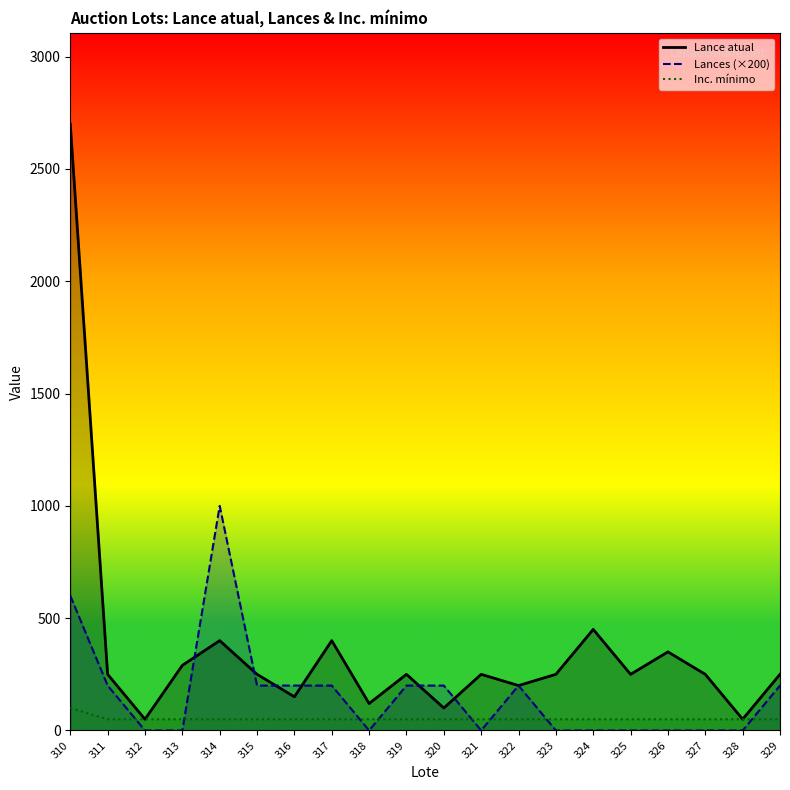

Reading left to right, what are all the values shown in this chart?

Lance atual: 2700	250	50	290	400	250	150	400	120	250	100	250	200	250	450	250	350	250	50	250
Lances (×200): 600	200	0	0	1000	200	200	200	0	200	200	0	200	0	0	0	0	0	0	200
Inc. mínimo: 100	50	50	50	50	50	50	50	50	50	50	50	50	50	50	50	50	50	50	50